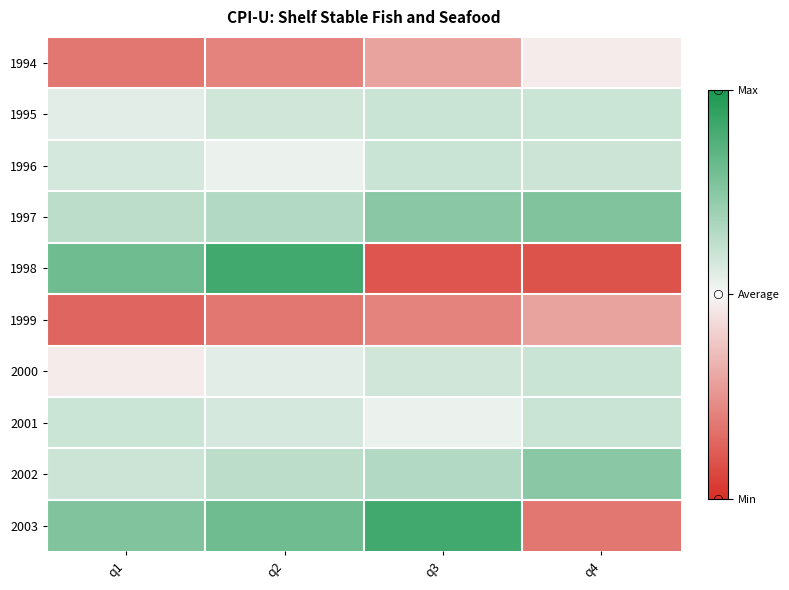

What is the spread (max minus min) of values at q3?

48.7